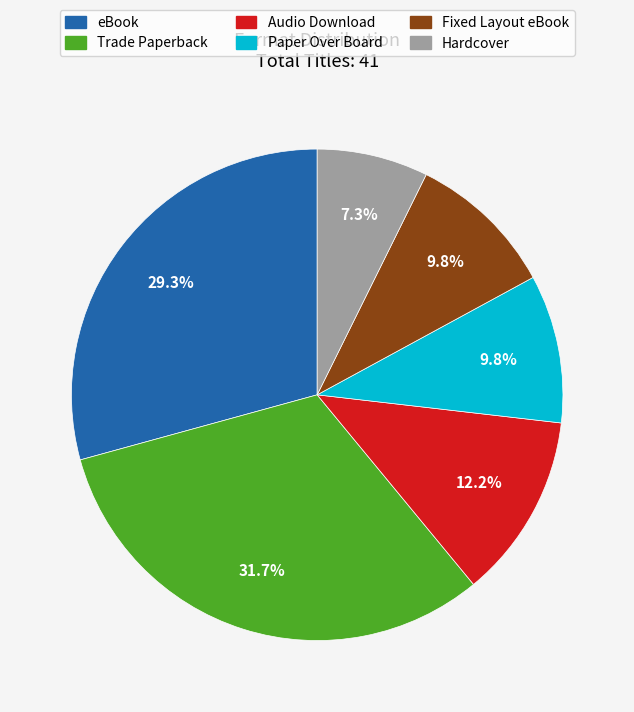

To the nearest percent, what portion does eBook represent?

29%